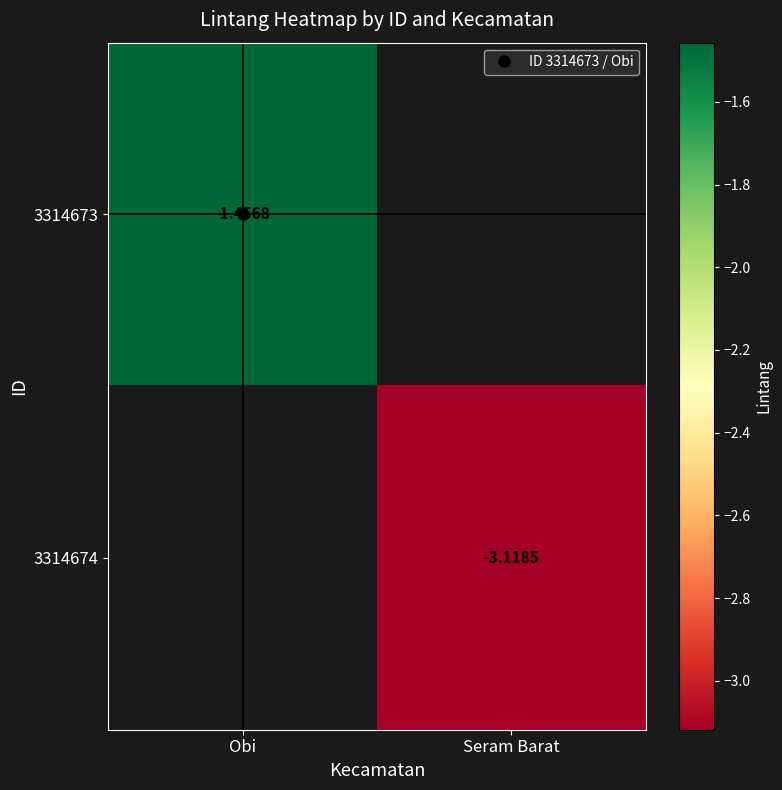

Is it true that 3314673 equals -2.3 at Obi?

False